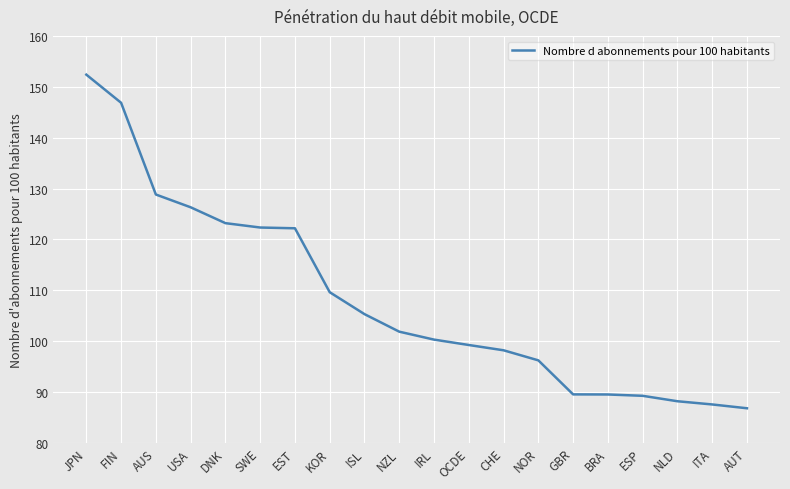

Is it true that the value at DNK is 123.2?

True